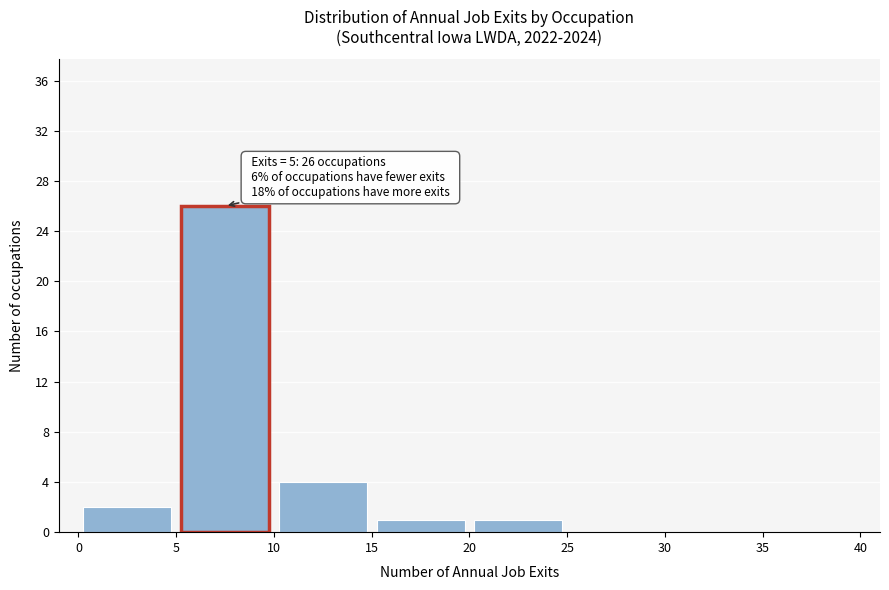

Over which range of the x-axis is the bar tallest?

5 to 10